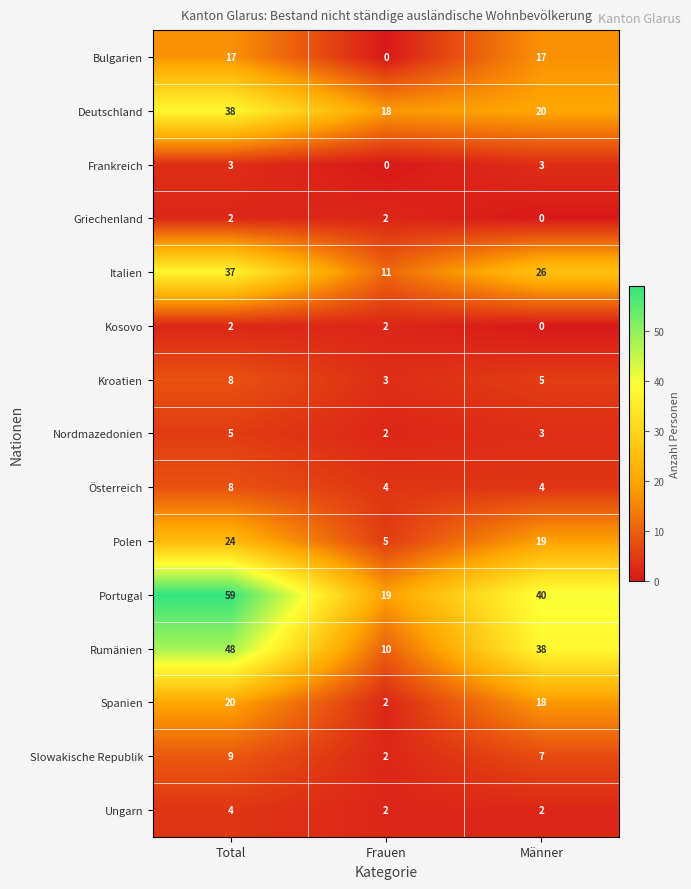

The value of Polen at Frauen is 8. True or false?

False